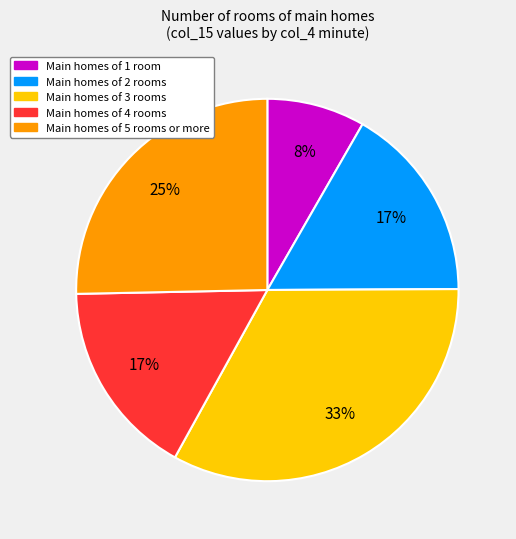

Do Main homes of 2 rooms and Main homes of 4 rooms together represent more than half of the pie?

No